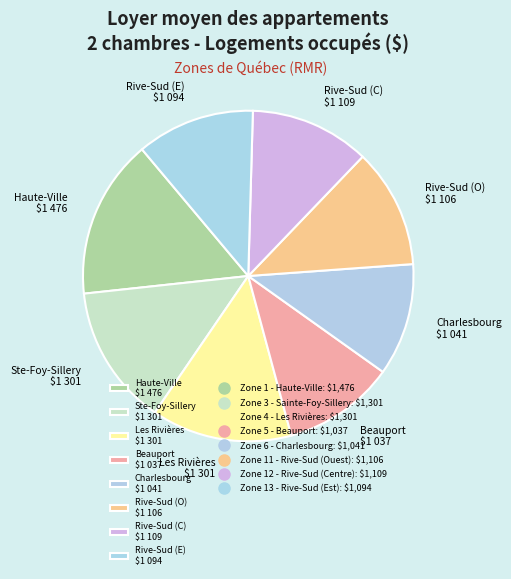

Is there a majority slice in this chart?

No